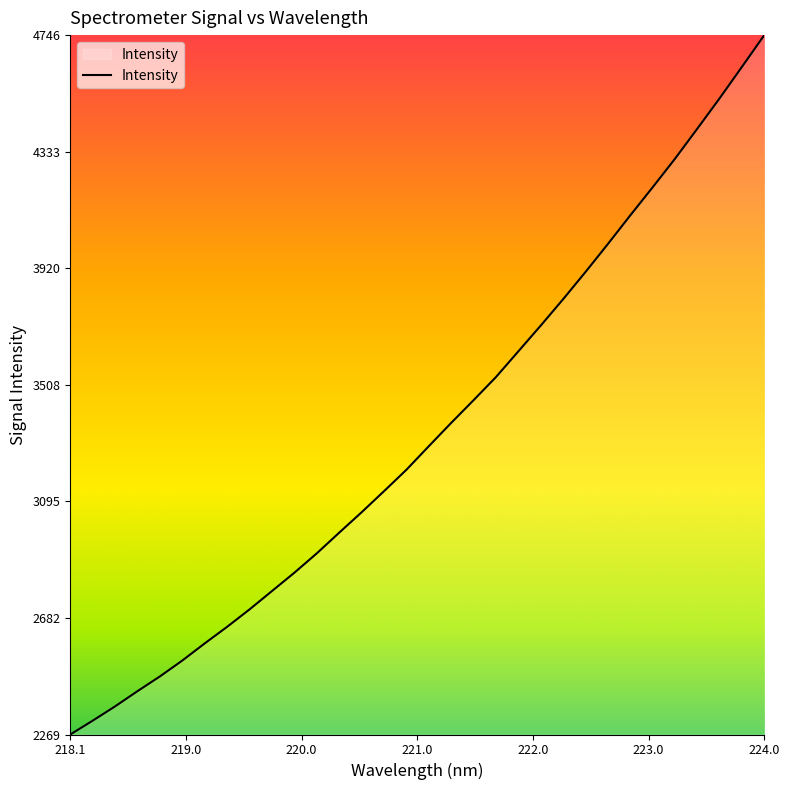

True or false: there are more than 1 points higher than both neighbors.

False